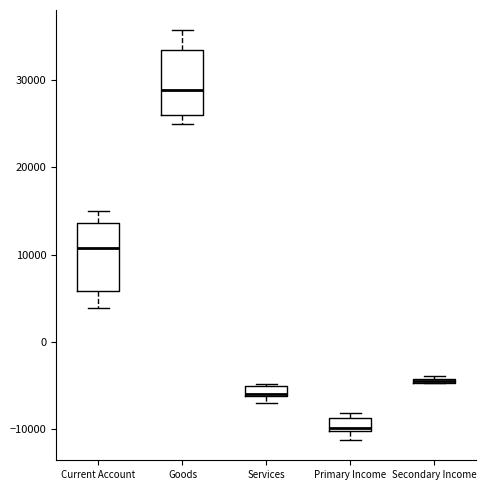

Where does the lower whisker of the box for Current Account end on the y-axis? The values are not printed on the chart, so give them approximately, as read against the axis.

4000